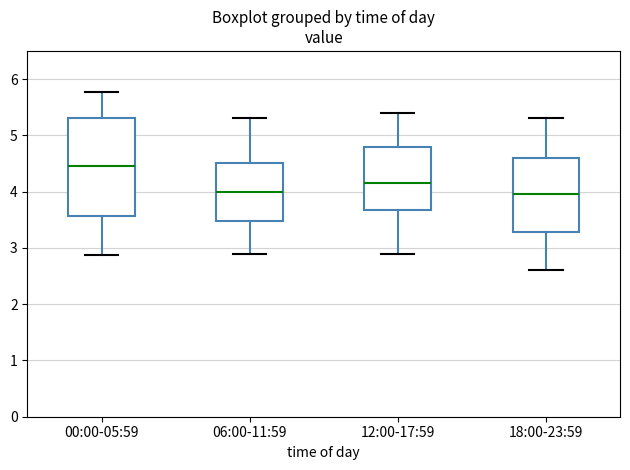

Comparing the boxes themselves (not the whiskers), which one is the tallest?

00:00-05:59